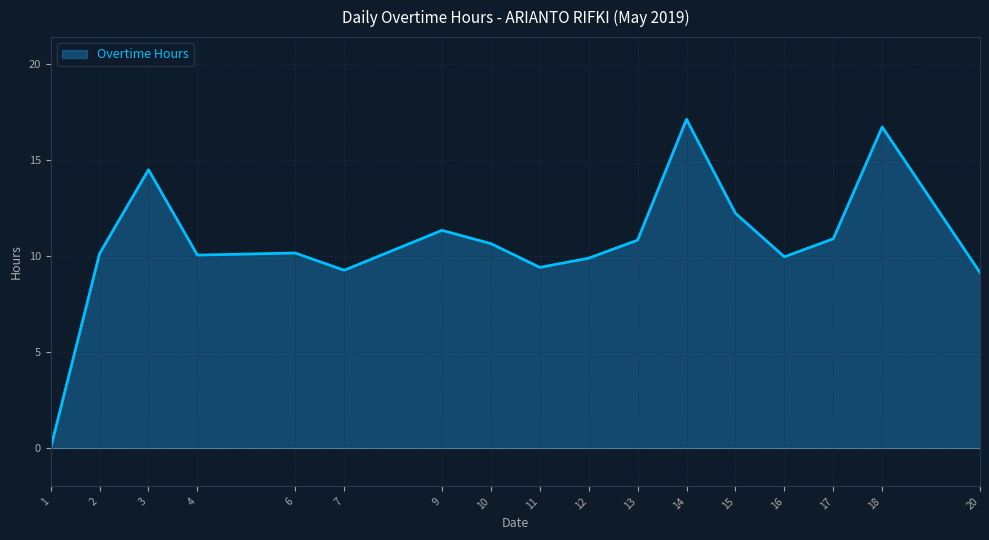

What is the sum of all values?

182.5